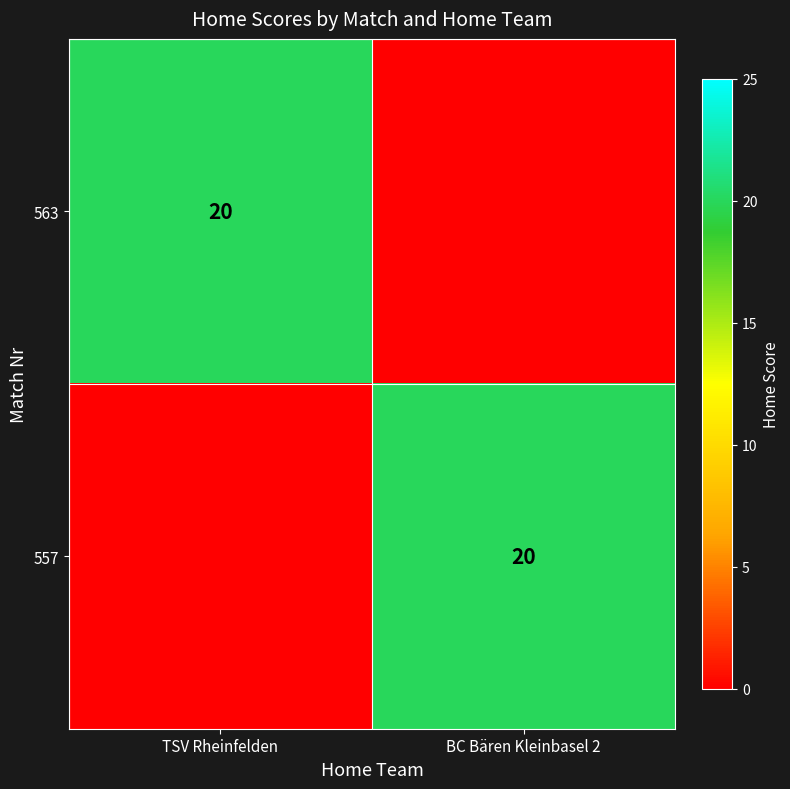

The value of 557 at BC Bären Kleinbasel 2 is 13. True or false?

False